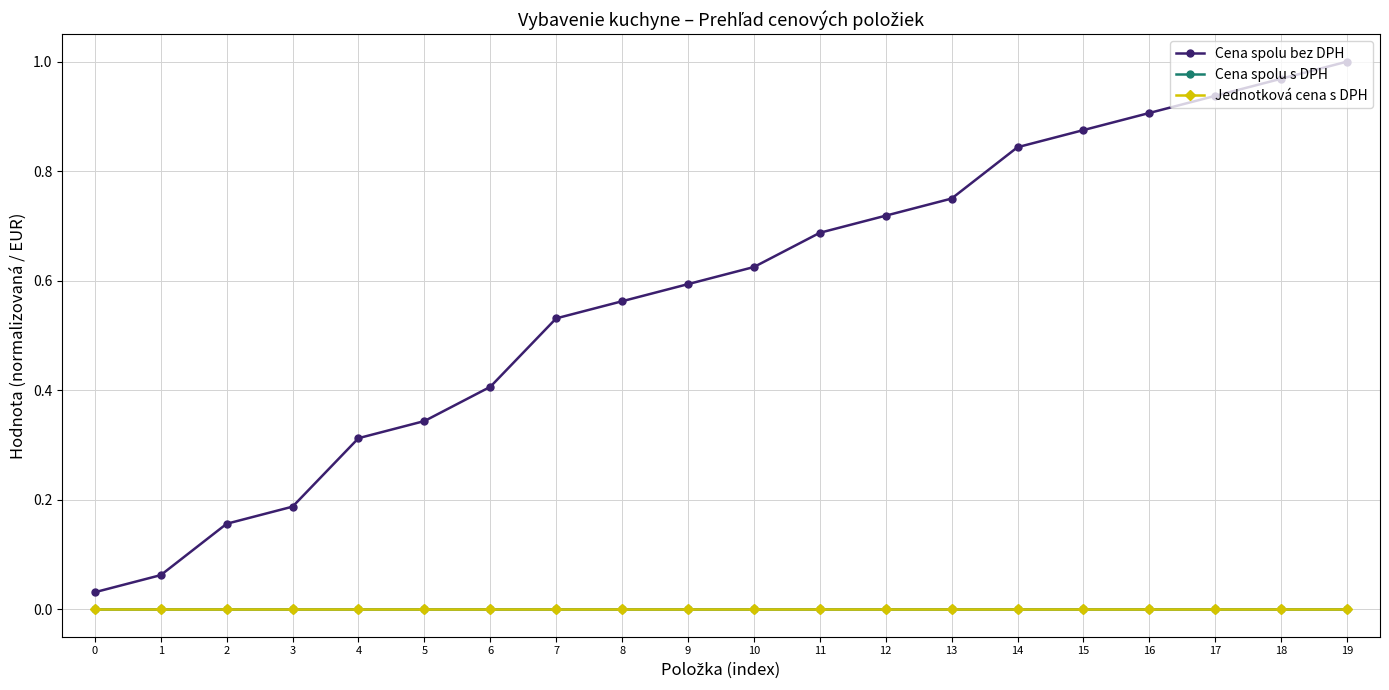

Reading right to left, transcribe all the data shown in this chart.

Cena spolu bez DPH: 1.0	1.0	0.9	0.9	0.9	0.8	0.8	0.7	0.7	0.6	0.6	0.6	0.5	0.4	0.3	0.3	0.2	0.2	0.1	0.0
Cena spolu s DPH: 0.0	0.0	0.0	0.0	0.0	0.0	0.0	0.0	0.0	0.0	0.0	0.0	0.0	0.0	0.0	0.0	0.0	0.0	0.0	0.0
Jednotková cena s DPH: 0.0	0.0	0.0	0.0	0.0	0.0	0.0	0.0	0.0	0.0	0.0	0.0	0.0	0.0	0.0	0.0	0.0	0.0	0.0	0.0